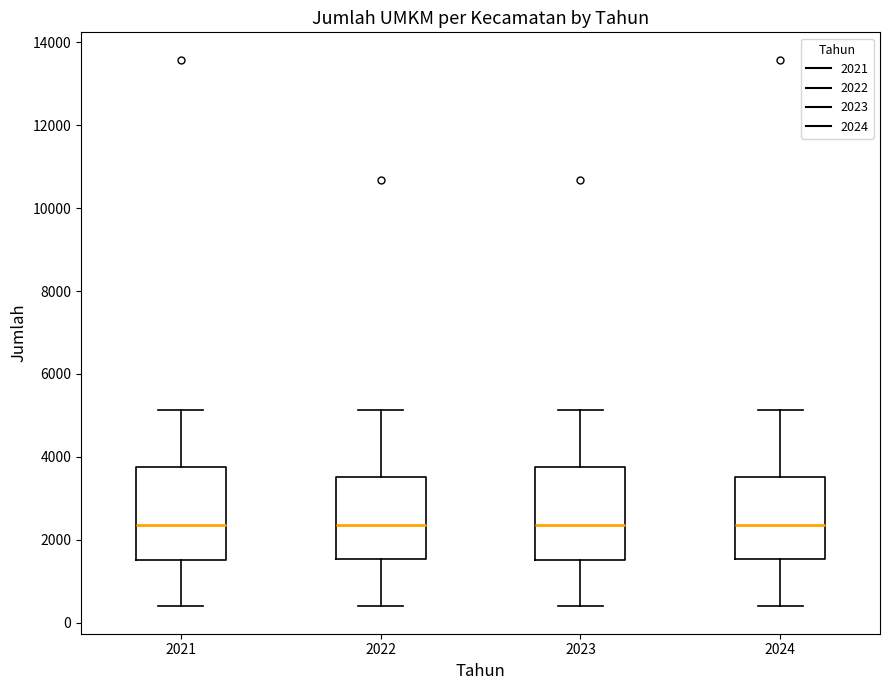

Reading left to right, transcribe this box plot: for each box, give where its median line is, the range the box spans, and where its two whiskers end, as read against the y-axis. The values are not printed on the chart, so give them approximately, as read against the axis.

2021: median 2400, box 1600 to 3800, whiskers 400 to 5200
2022: median 2400, box 1600 to 3600, whiskers 400 to 5200
2023: median 2400, box 1600 to 3800, whiskers 400 to 5200
2024: median 2400, box 1600 to 3600, whiskers 400 to 5200